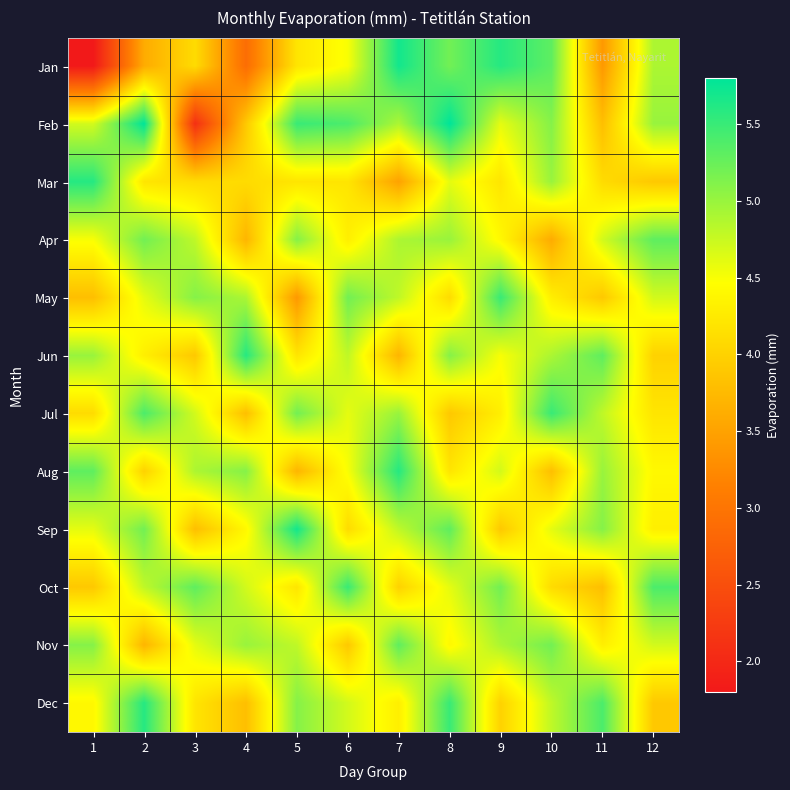

Reading left to right, list all the values displayed in this chart.

Jan: 1=1.8	2=3.6	3=4.1	4=2.9	5=4.2	6=4.5	7=5.7	8=5.2	9=5.6	10=5.3	11=3.4	12=4.9
Feb: 1=4.7	2=5.8	3=2.1	4=3.9	5=5.5	6=5.4	7=4.9	8=5.8	9=4.6	10=5.1	11=3.8	12=5.0
Mar: 1=5.6	2=4.2	3=4.1	4=4.1	5=4.2	6=4.2	7=3.5	8=4.6	9=4.2	10=5.0	11=4.1	12=3.9
Apr: 1=4.5	2=5.2	3=4.8	4=3.7	5=5.1	6=4.3	7=4.9	8=5.0	9=4.4	10=3.6	11=4.7	12=5.3
May: 1=3.8	2=4.6	3=5.1	4=4.9	5=3.4	6=5.2	7=4.8	8=4.1	9=5.5	10=4.3	11=3.9	12=4.7
Jun: 1=5.0	2=4.3	3=3.9	4=5.6	5=4.2	6=4.8	7=3.7	8=5.1	9=4.5	10=4.9	11=5.3	12=4.0
Jul: 1=4.1	2=5.4	3=4.7	4=3.8	5=5.2	6=4.6	7=5.0	8=3.9	9=4.3	10=5.5	11=4.8	12=4.2
Aug: 1=5.3	2=4.0	3=4.9	4=5.1	5=3.7	6=4.5	7=5.6	8=4.2	9=4.7	10=3.8	11=5.0	12=4.4
Sep: 1=4.6	2=5.2	3=3.8	4=4.4	5=5.7	6=4.1	7=4.8	8=5.3	9=3.9	10=4.6	11=5.1	12=4.3
Oct: 1=3.9	2=4.8	3=5.3	4=4.7	5=4.2	6=5.5	7=4.0	8=4.6	9=5.2	10=4.1	11=3.8	12=5.4
Nov: 1=5.1	2=3.7	3=4.6	4=5.0	5=4.8	6=3.9	7=5.3	8=4.4	9=4.9	10=5.2	11=4.3	12=4.7
Dec: 1=4.4	2=5.6	3=4.2	4=3.8	5=5.1	6=4.7	7=4.3	8=5.5	9=4.0	10=4.8	11=5.4	12=3.9